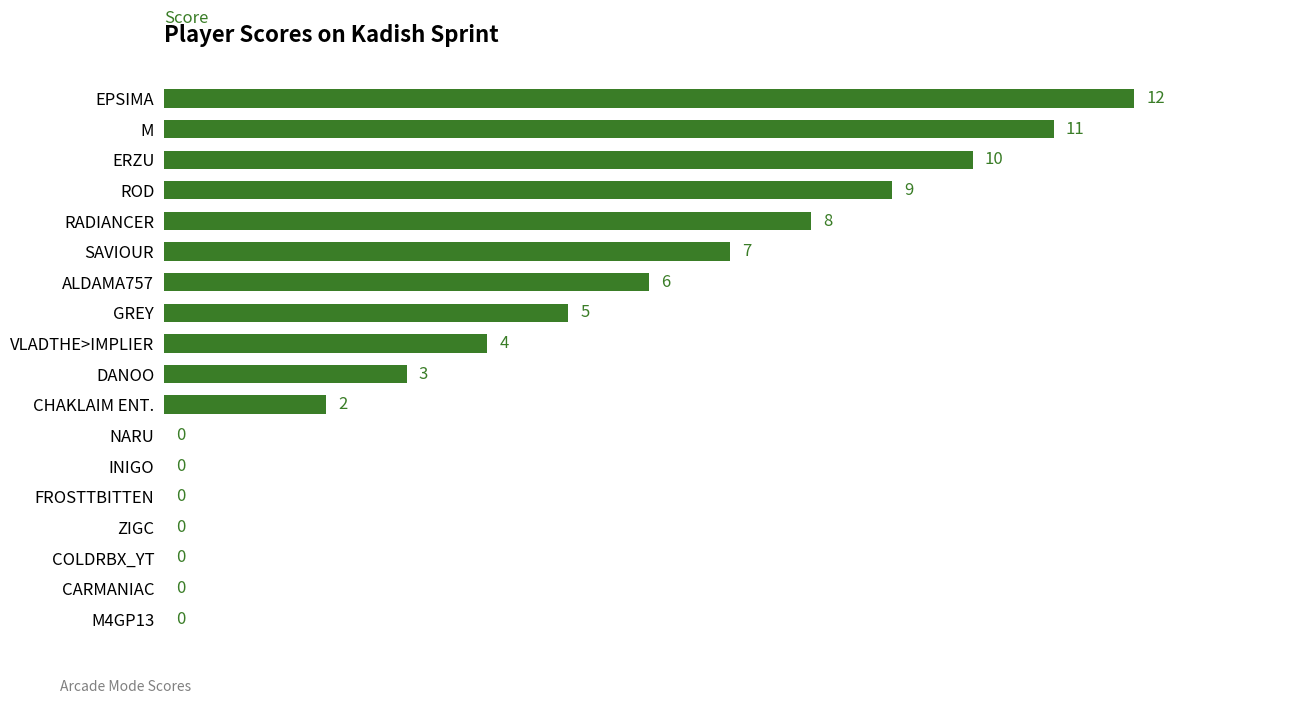

What is the maximum value shown in the chart?

12